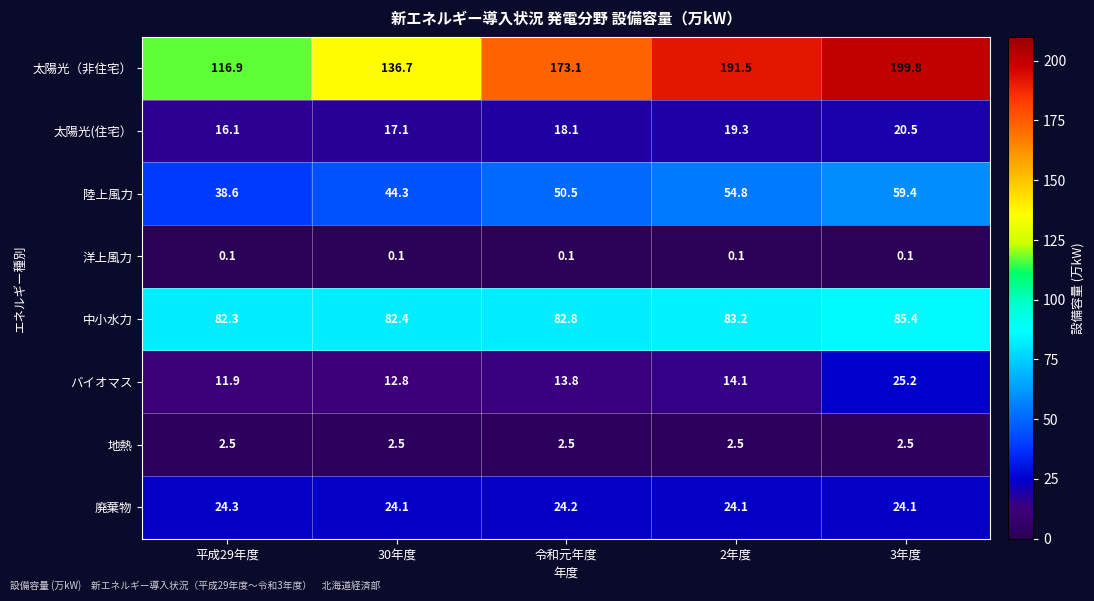

What is the greatest value displayed?

199.8